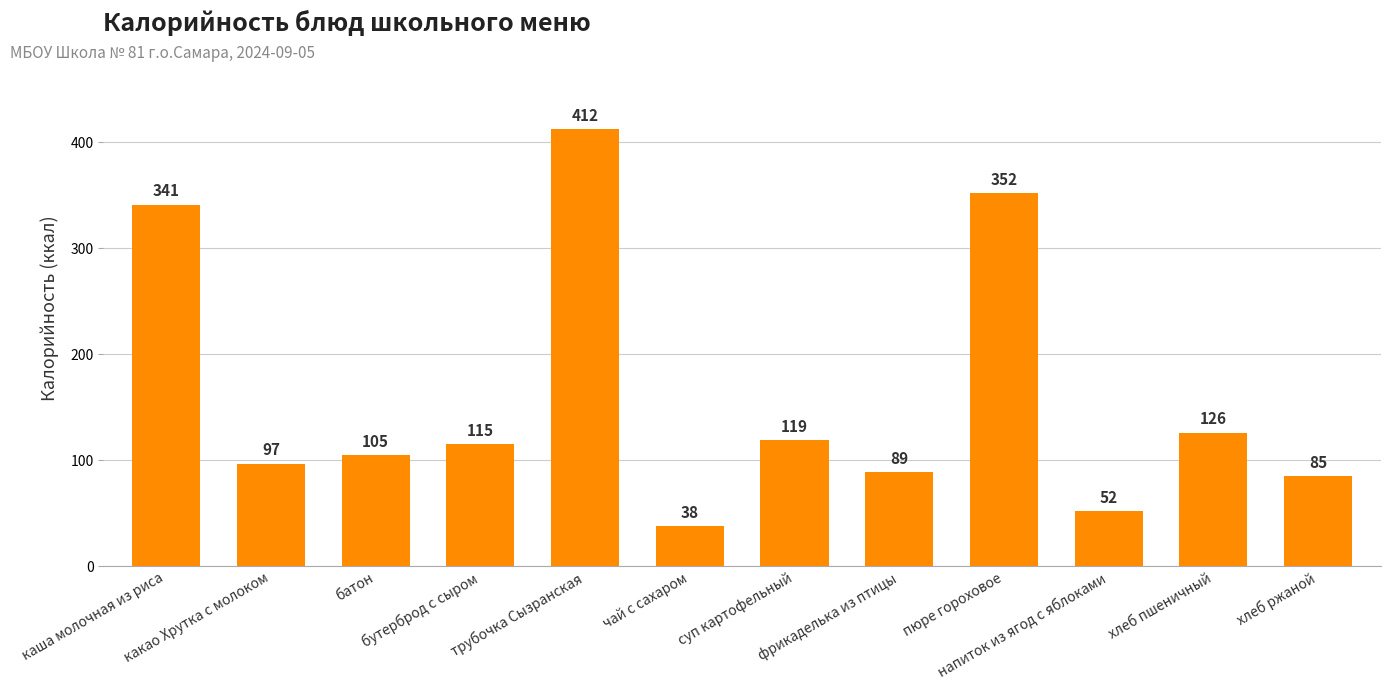

Reading left to right, list all the values displayed in this chart.

каша молочная из риса=341	какао Хрутка с молоком=97	батон=105	бутерброд с сыром=115	трубочка Сызранская=412	чай с сахаром=38	суп картофельный=119	фрикаделька из птицы=89	пюре гороховое=352	напиток из ягод с яблоками=52	хлеб пшеничный=126	хлеб ржаной=85